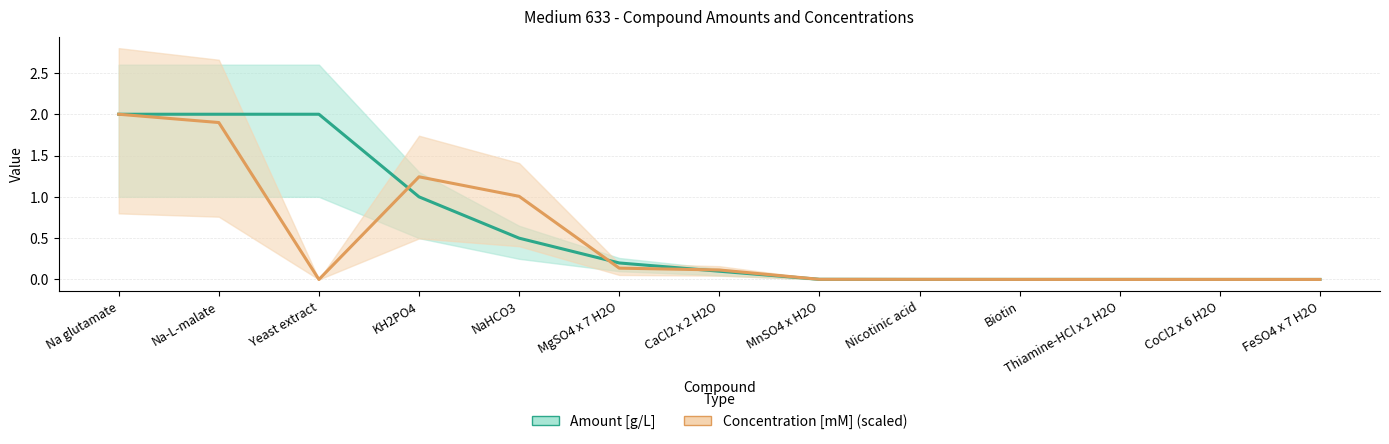

What is the label of the 10th point from the left?

Biotin